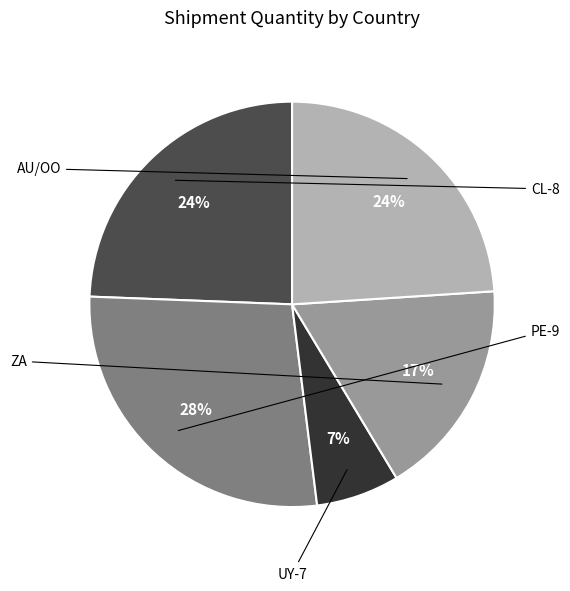

To the nearest percent, what is the average slice percentage?

20%